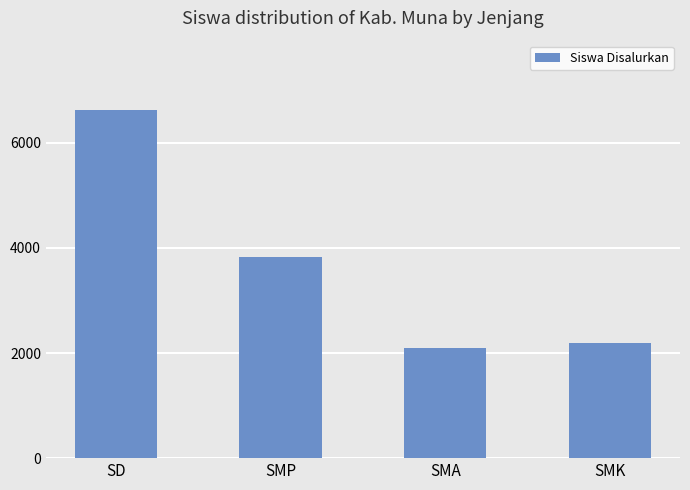

Rank the categories by value from highest to lowest.

SD, SMP, SMK, SMA